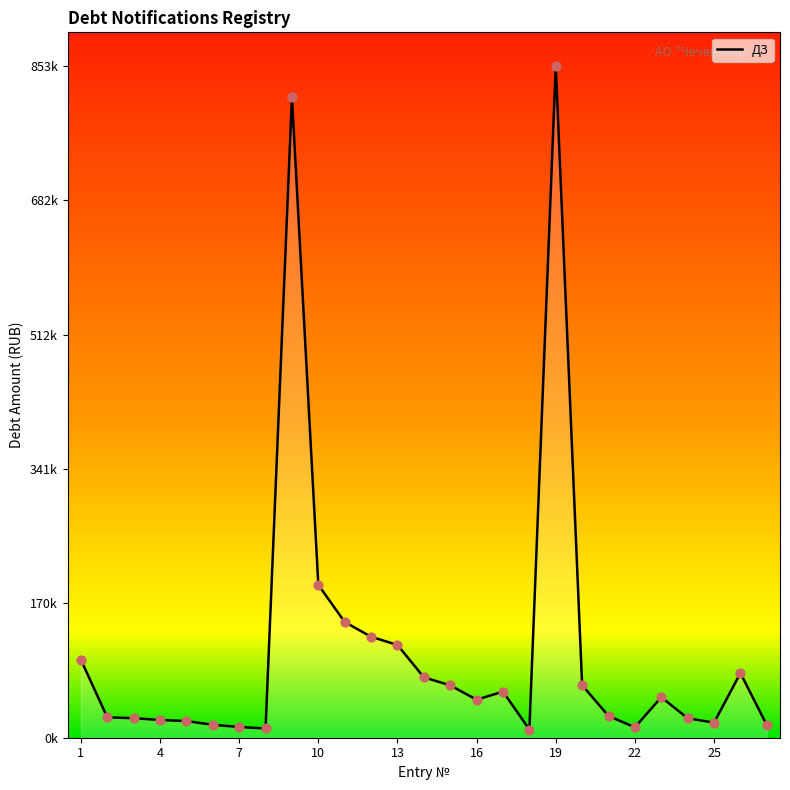

Between 24 and 4, which is larger?

24